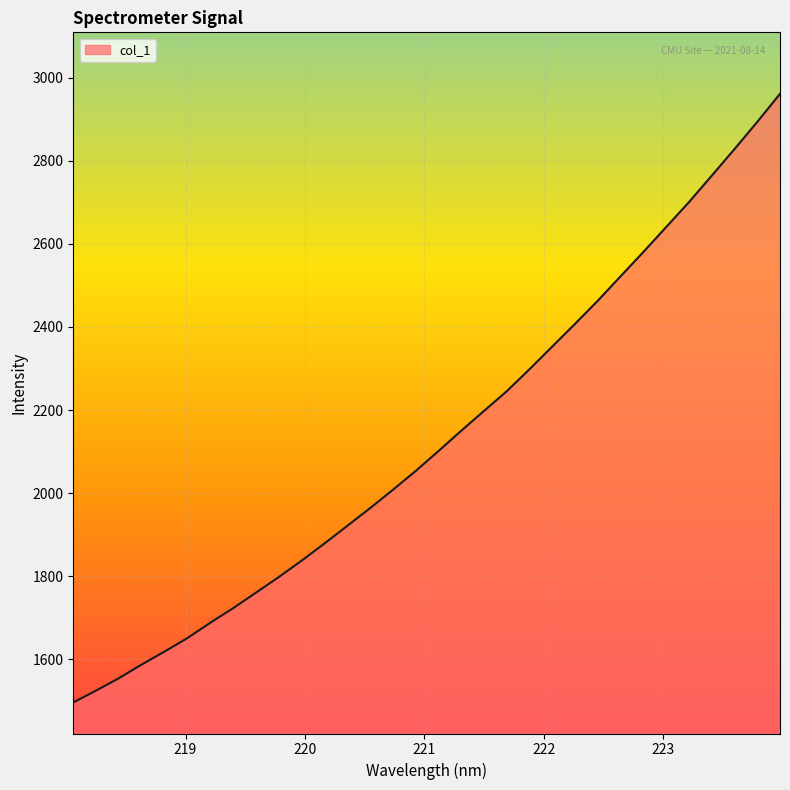

What is the minimum value shown in the chart?

1495.9